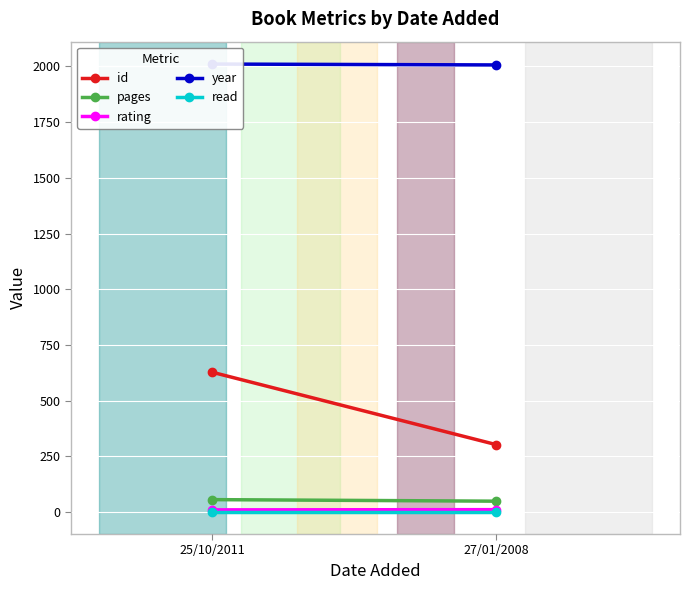

The value of read at 27/01/2008 is 0. True or false?

False